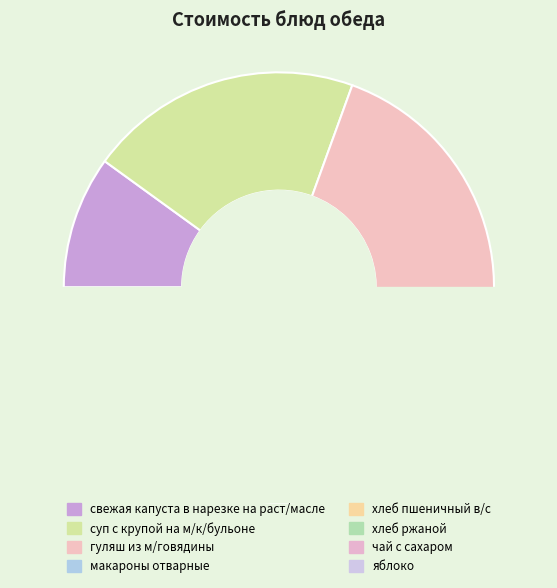

Count the number of slices in the pie.

8